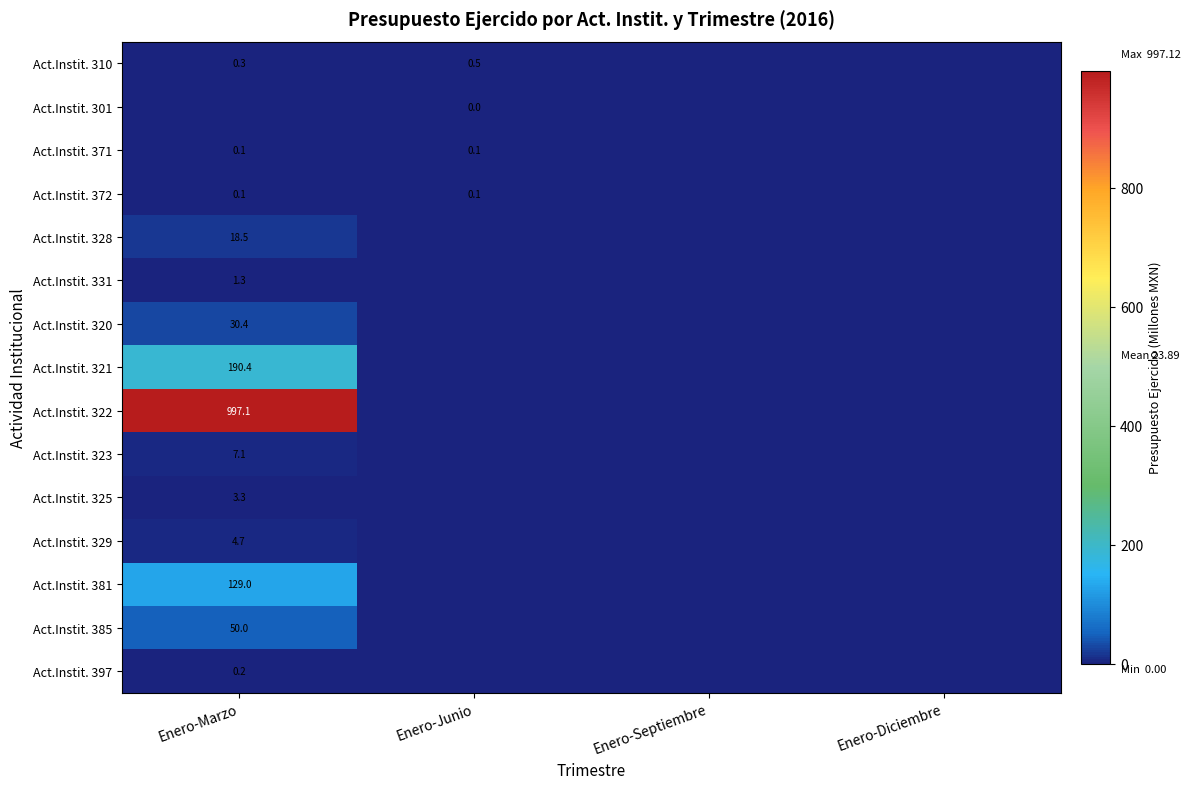

True or false: Act.Instit. 320 has a value of 30.4 at Enero-Marzo.

True